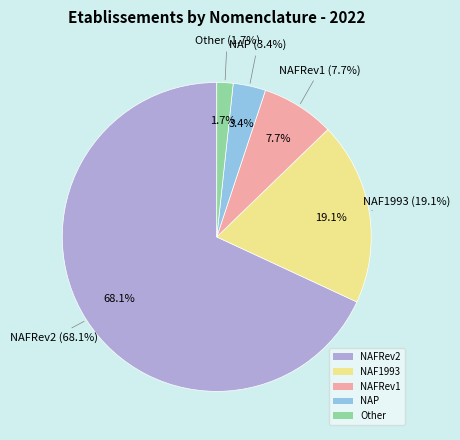

Is there any slice that represents more than half of the pie?

Yes